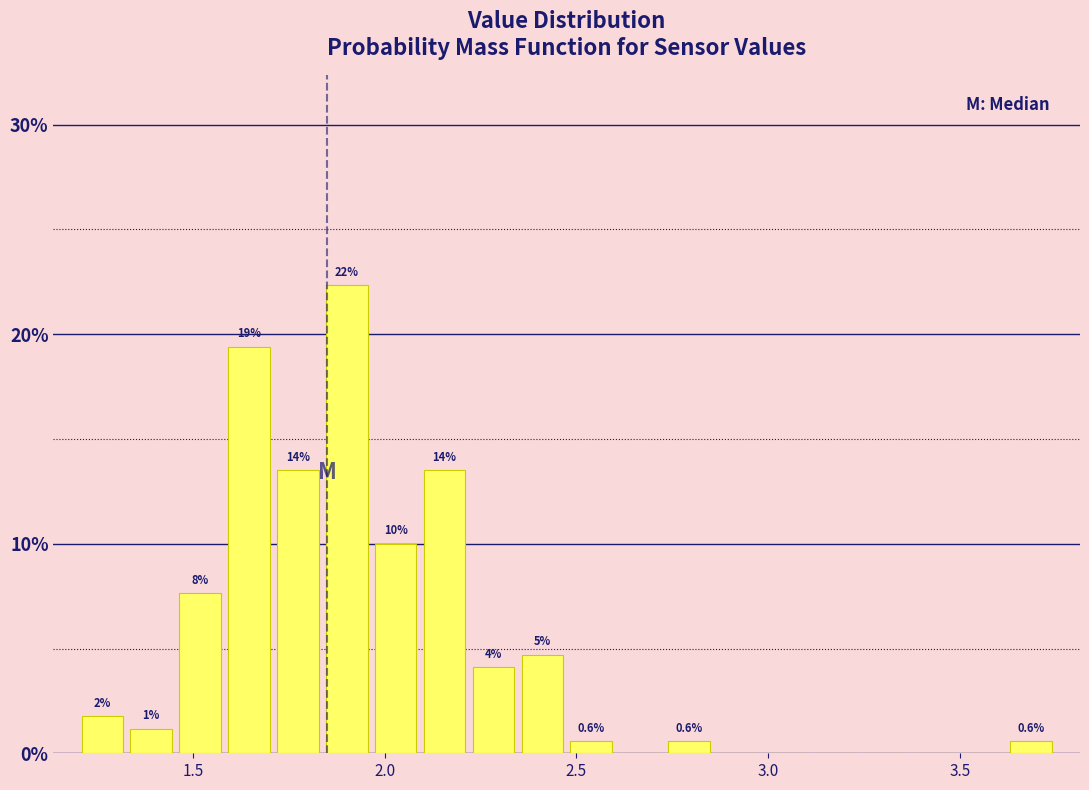

Read against the x-axis, roughly where is the centre of the tallest bar?

1.90